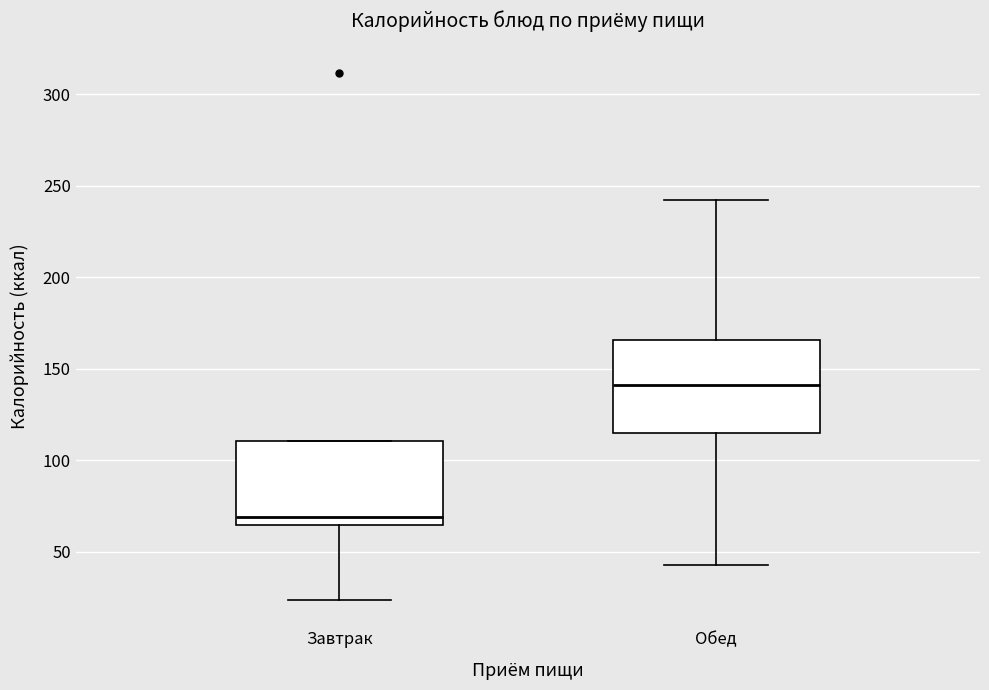

Which box's median line is the highest?

Обед